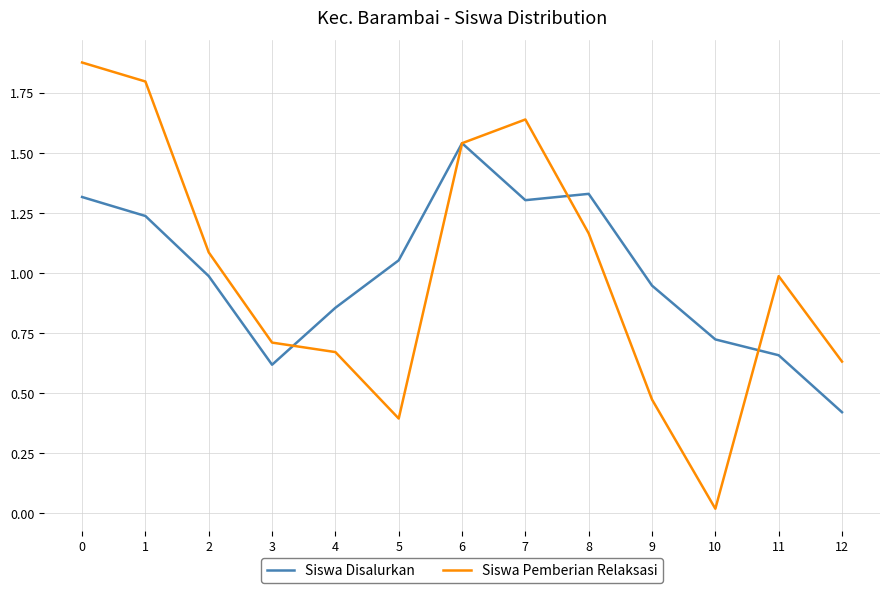

True or false: Siswa Pemberian Relaksasi and Siswa Disalurkan intersect in this chart.

True